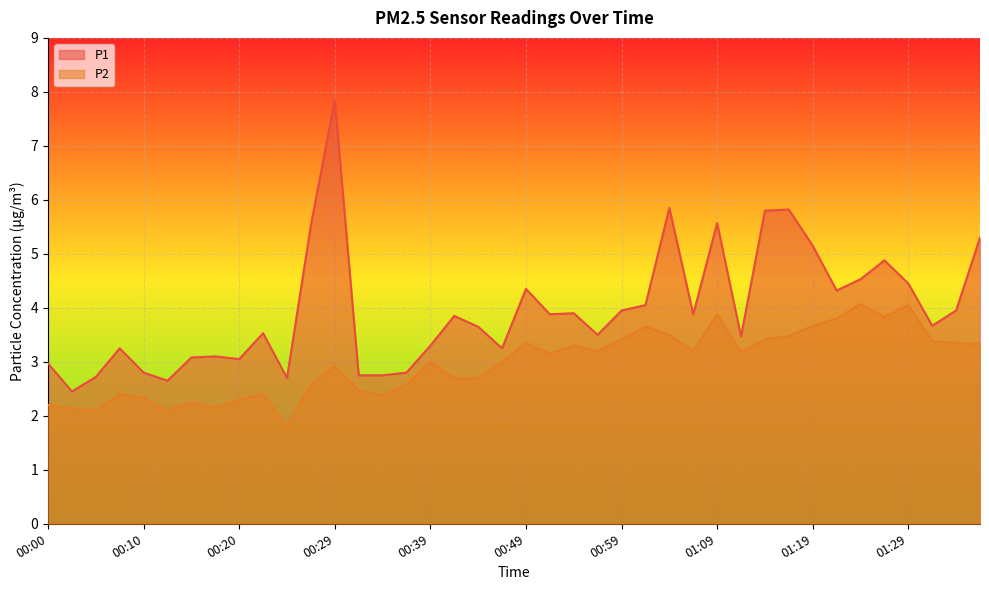

Where is the first local maximum for P2?

00:07